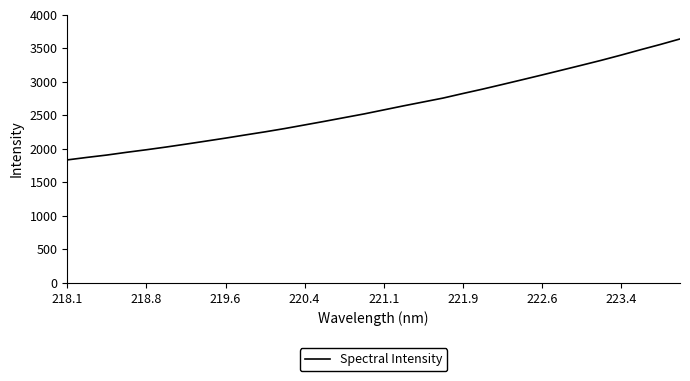

What is the minimum value shown in the chart?

1834.2